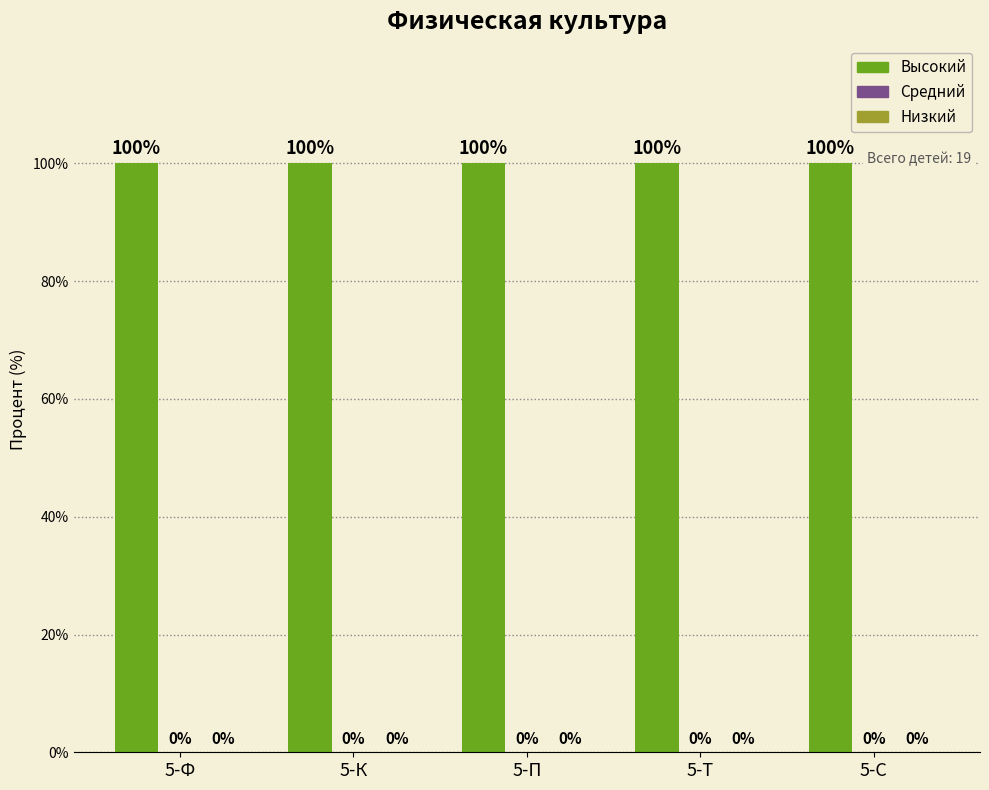

Reading left to right, what are all the values shown in this chart?

Высокий: 5-Ф=100	5-К=100	5-П=100	5-Т=100	5-С=100
Средний: 5-Ф=0	5-К=0	5-П=0	5-Т=0	5-С=0
Низкий: 5-Ф=0	5-К=0	5-П=0	5-Т=0	5-С=0